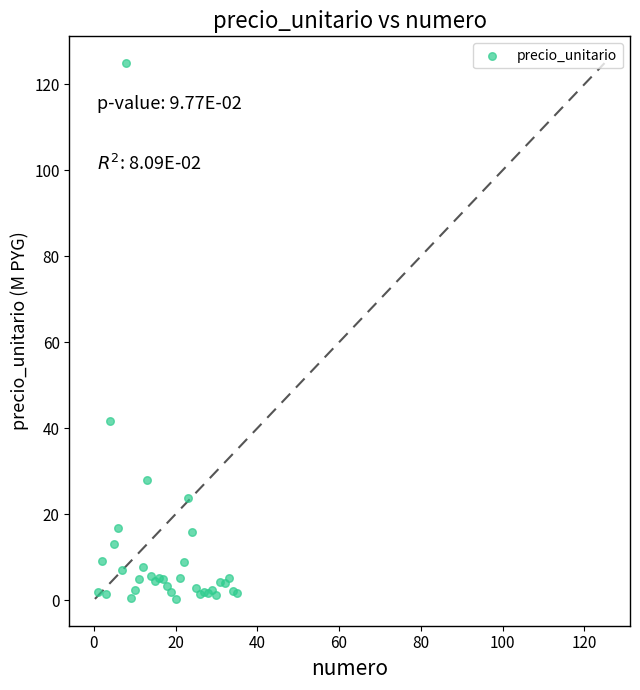

What Y value in the scatter plot is closest to 62?

41.7